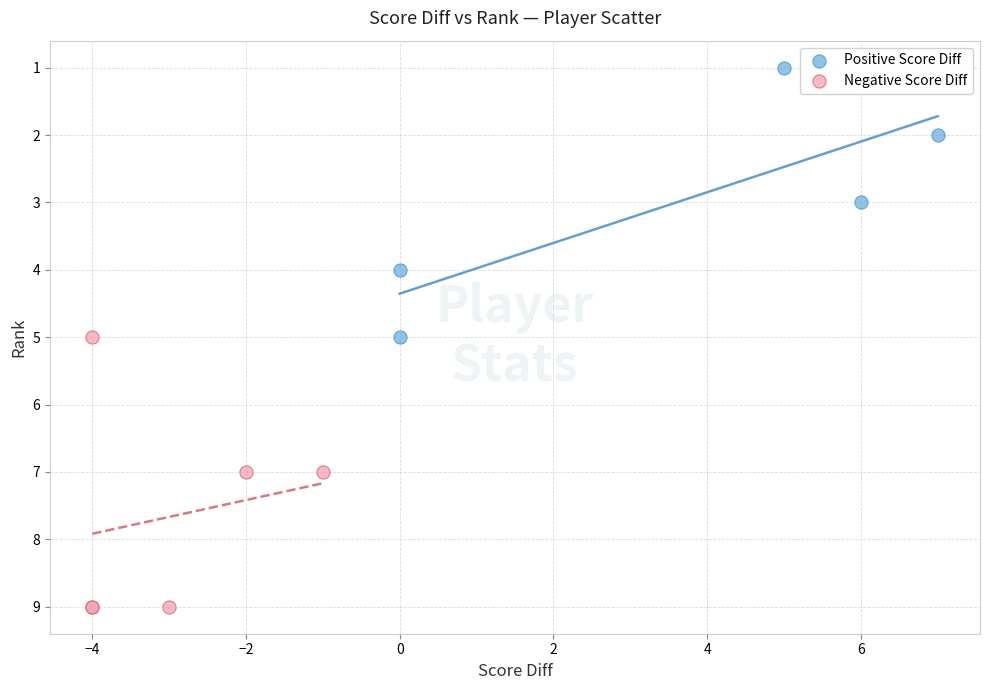

Which series contains the lowest Y value?

Positive Score Diff